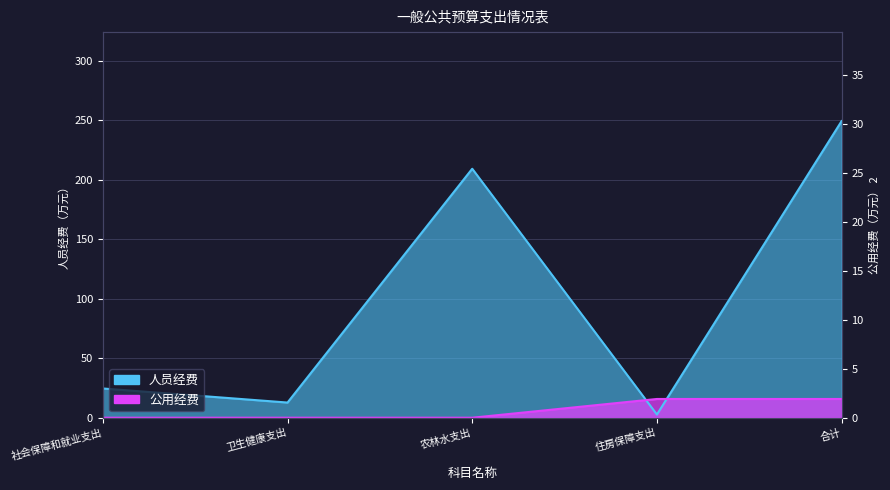

Which has a higher value, 合计 or 住房保障支出?

合计